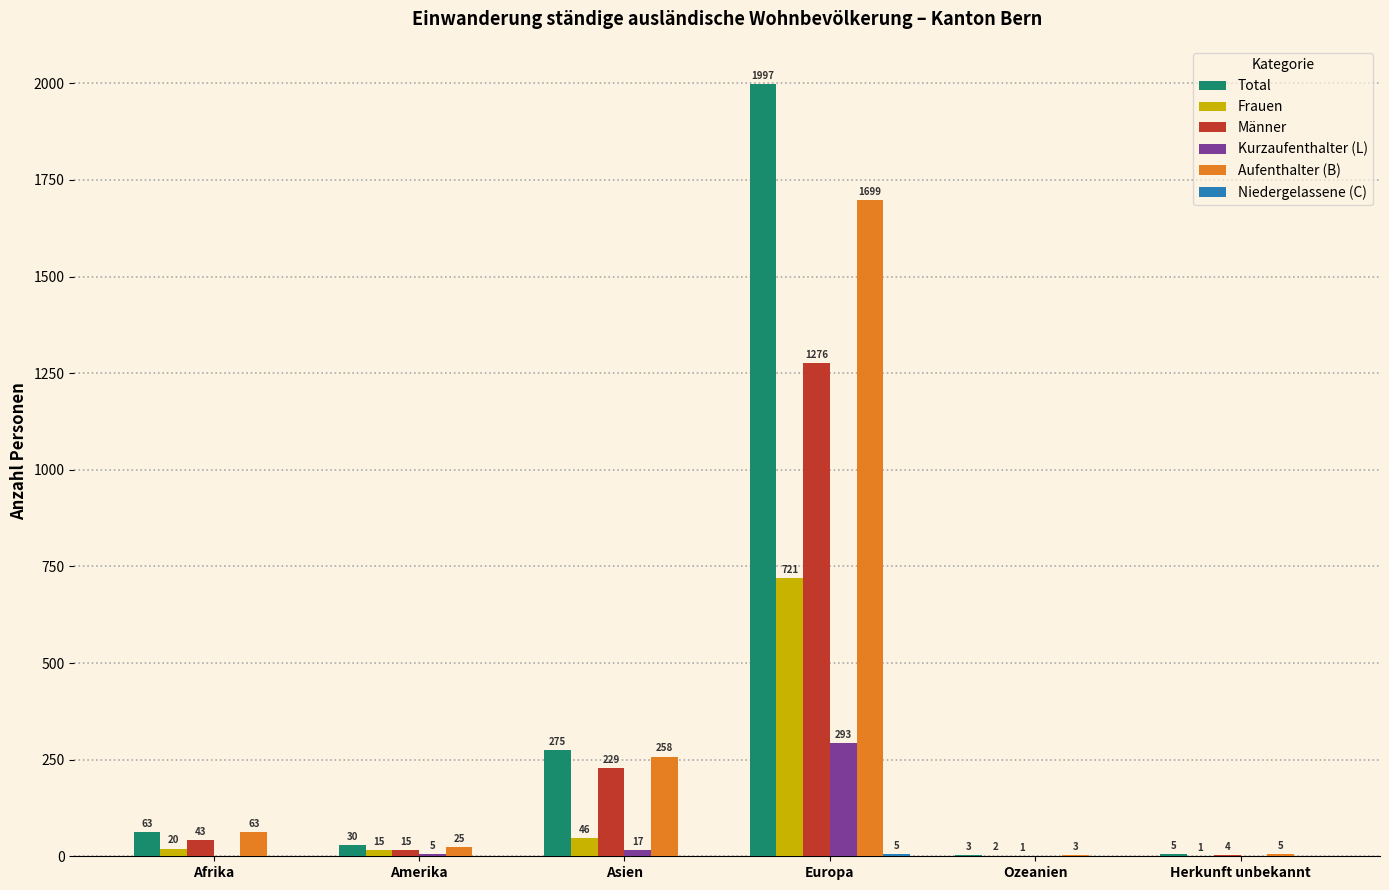

Which series has the widest spread of values?

Total